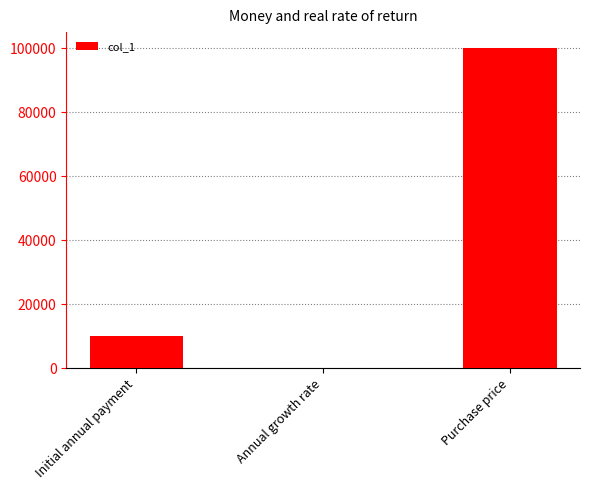

The value at Initial annual payment is 17888.8. True or false?

False